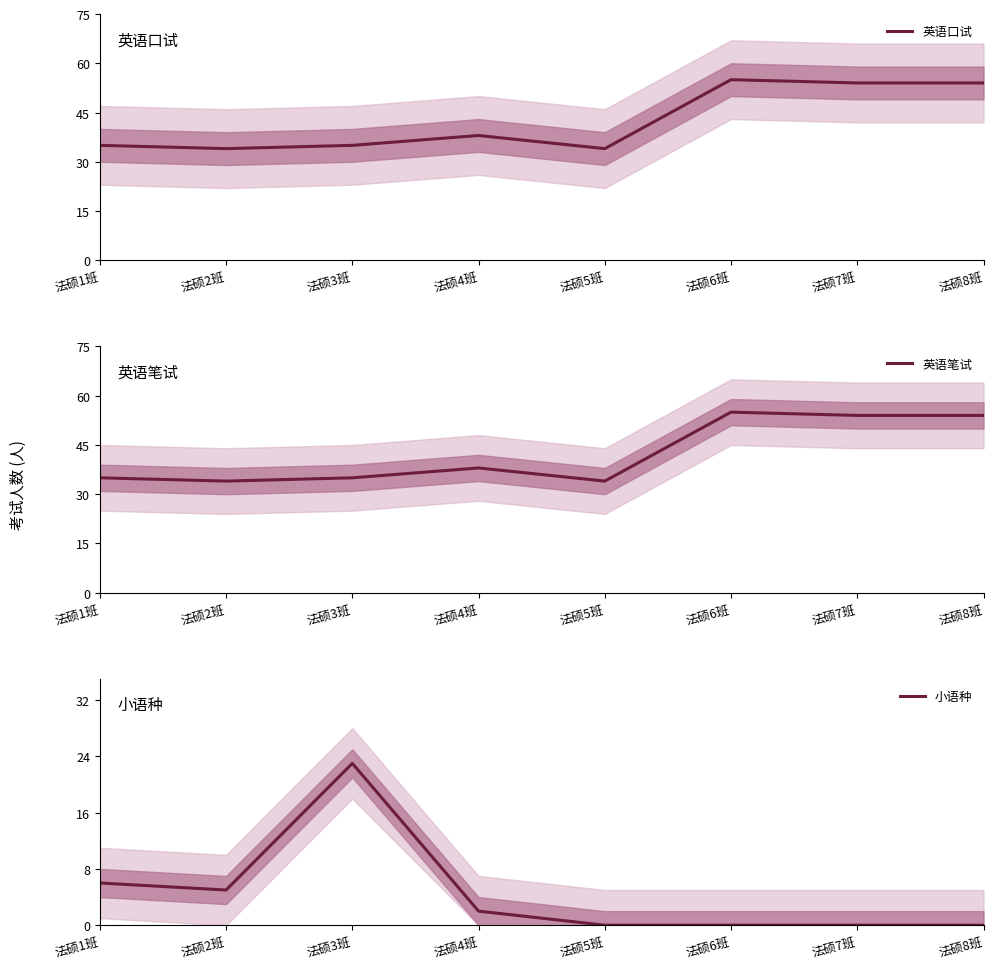

At which label does 英语口试 reach its peak?

法硕6班